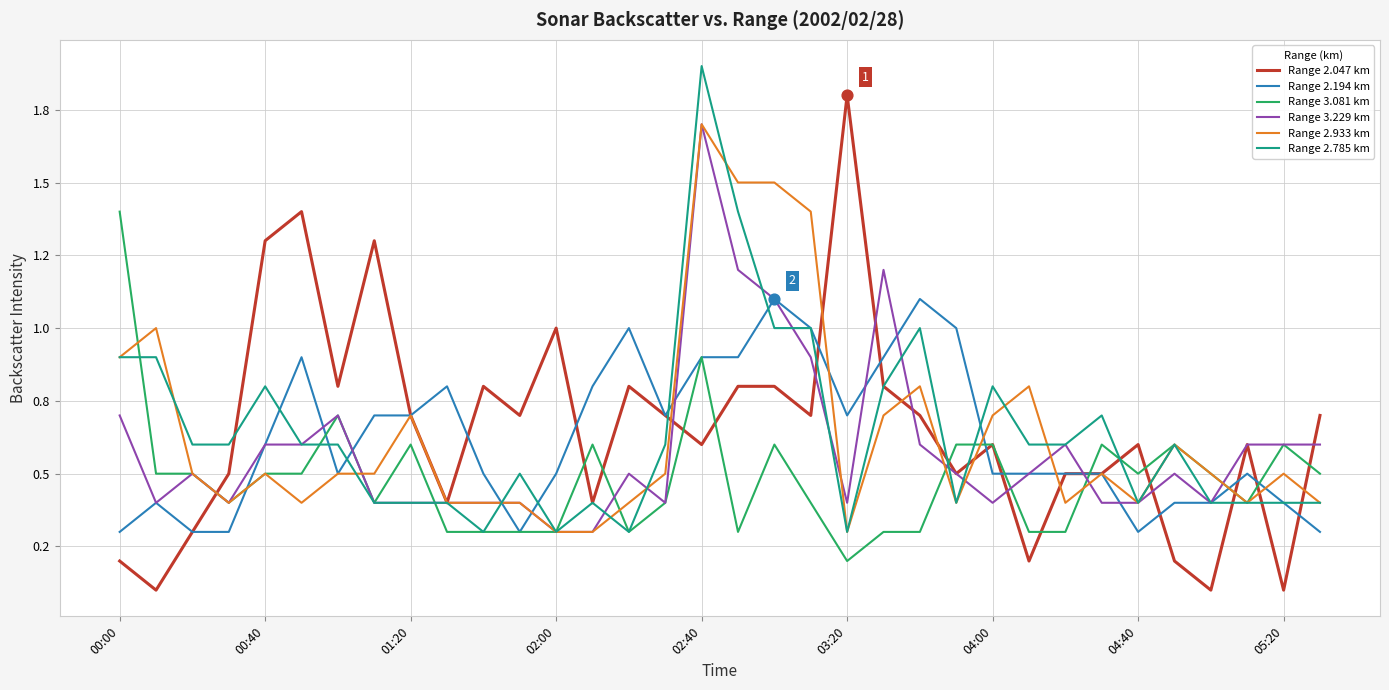

What are all the series names shown in the legend?

Range 2.047 km, Range 2.194 km, Range 3.081 km, Range 3.229 km, Range 2.933 km, Range 2.785 km